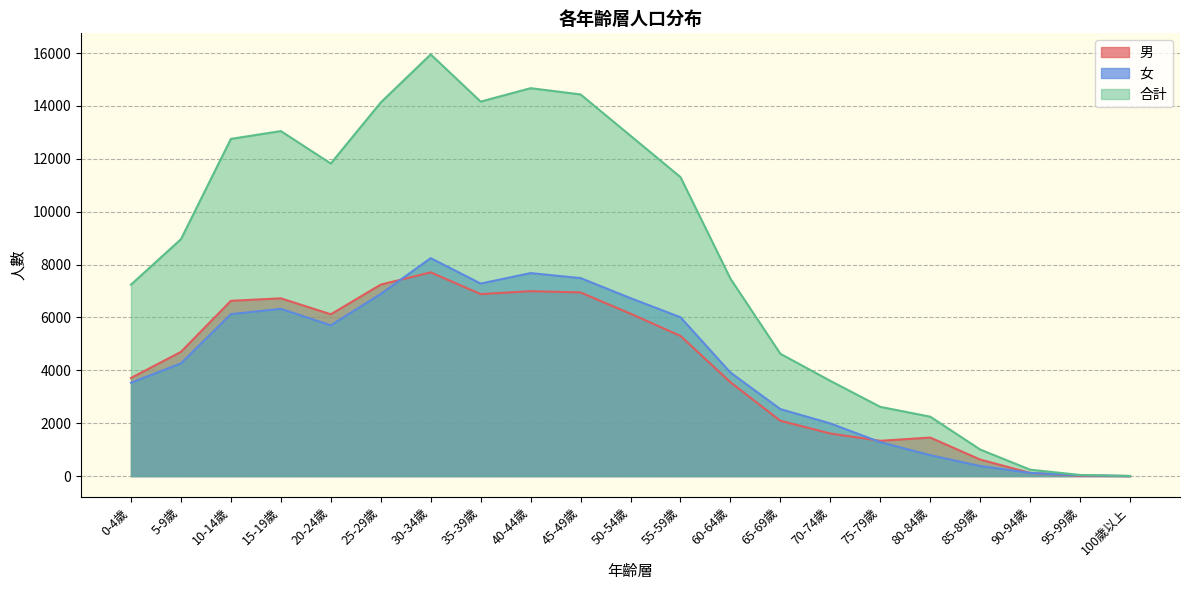

What is the label of the 7th point from the left?

30-34歲